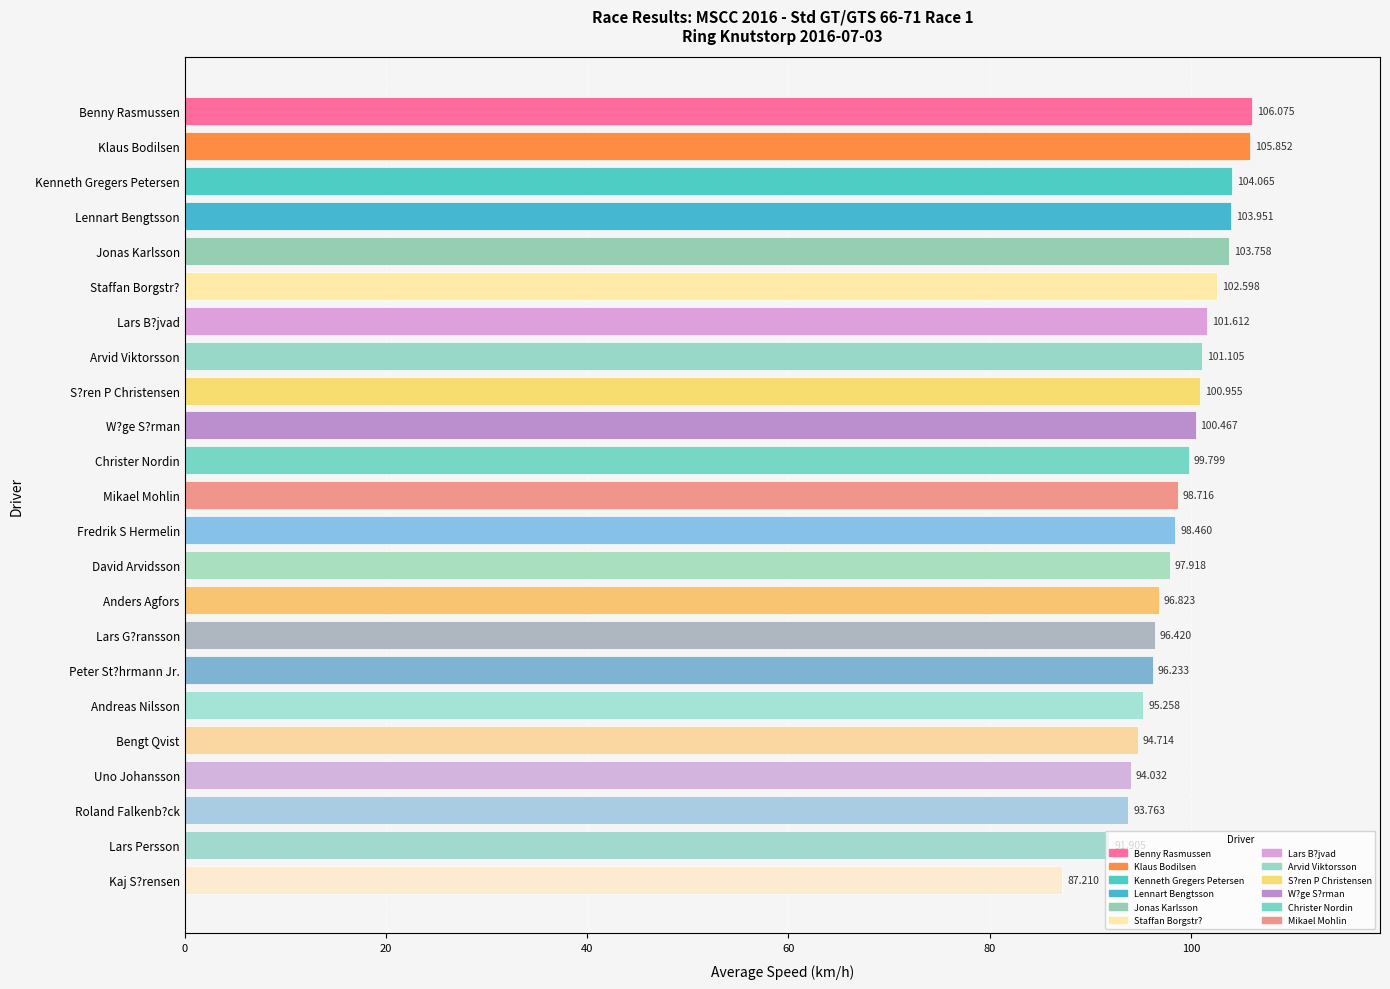

List the labels in order of value, largest first.

Benny Rasmussen, Klaus Bodilsen, Kenneth Gregers Petersen, Lennart Bengtsson, Jonas Karlsson, Staffan Borgstr?, Lars B?jvad, Arvid Viktorsson, S?ren P Christensen, W?ge S?rman, Christer Nordin, Mikael Mohlin, Fredrik S Hermelin, David Arvidsson, Anders Agfors, Lars G?ransson, Peter St?hrmann Jr., Andreas Nilsson, Bengt Qvist, Uno Johansson, Roland Falkenb?ck, Lars Persson, Kaj S?rensen